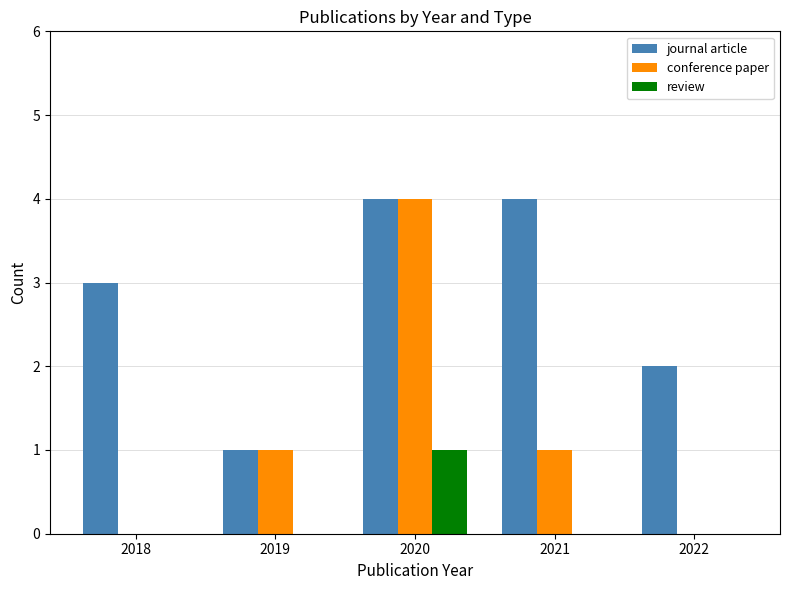

Between 2021 and 2022, which series saw the biggest shift?

journal article